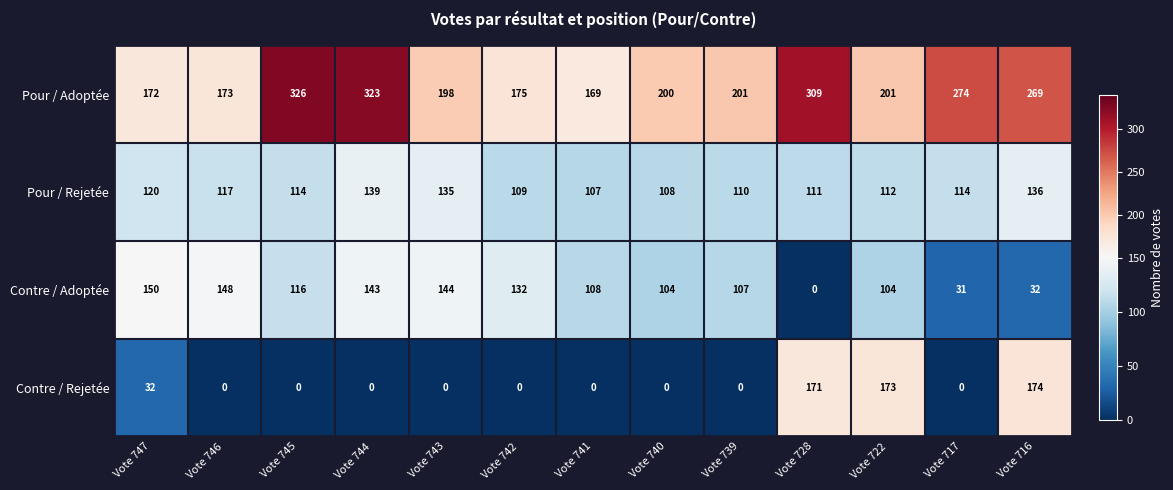

Between Vote 745 and Vote 743, which series saw the biggest shift?

Pour / Adoptée